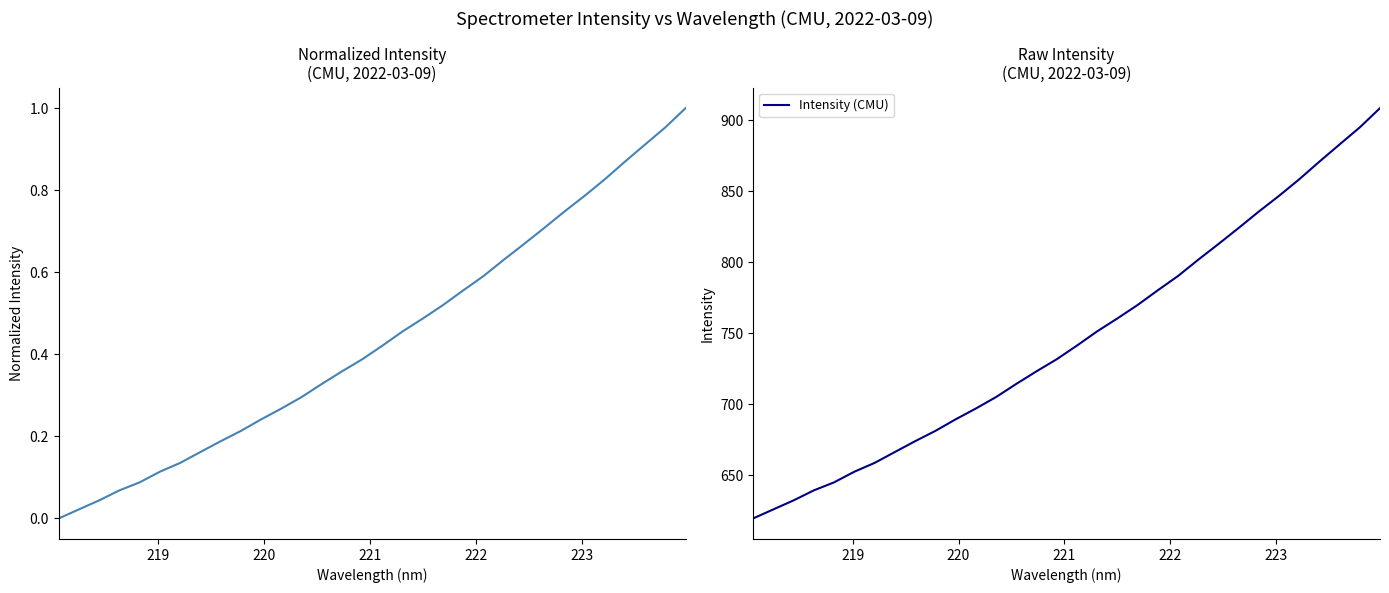

True or false: there are more than 0 points higher than both neighbors.

False